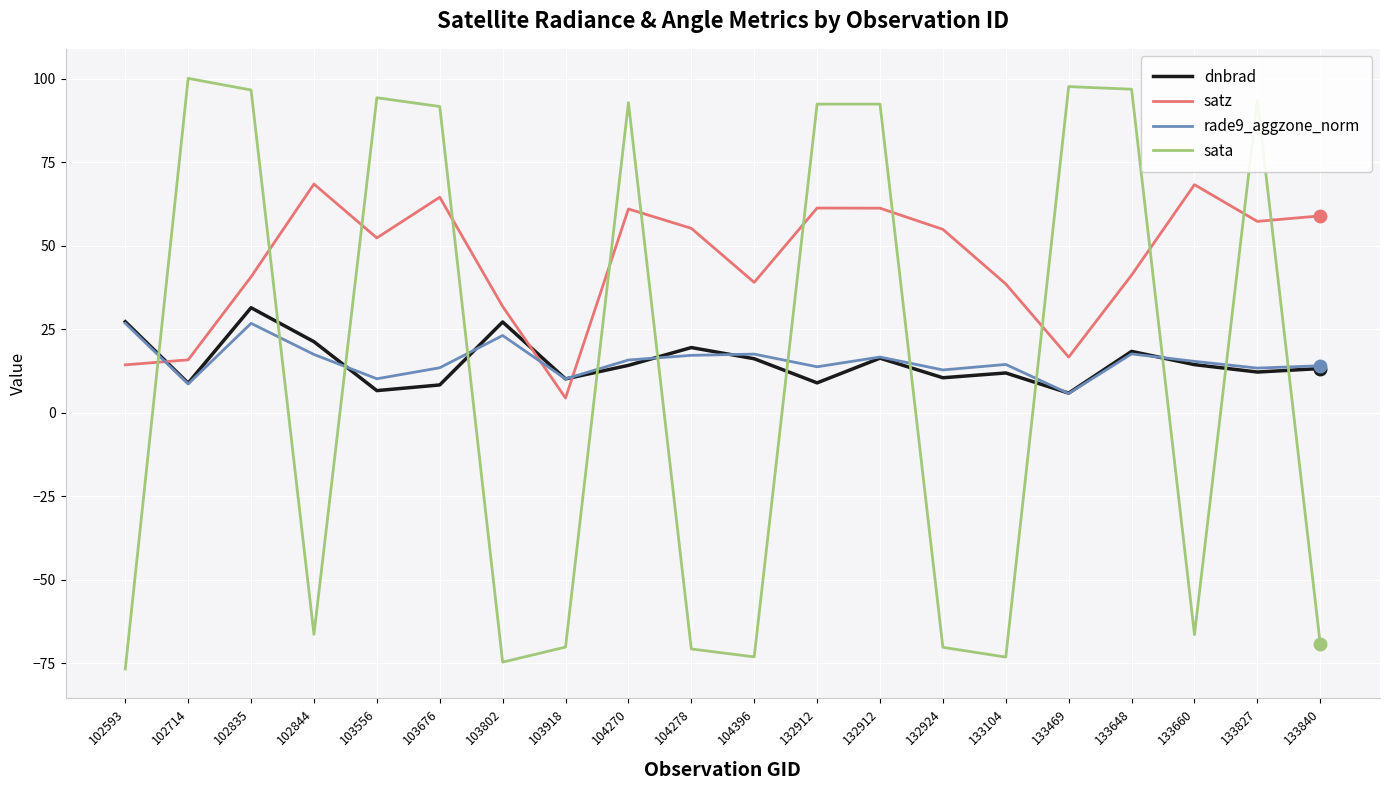

How many intersections are there between sata and rade9_aggzone_norm?

12